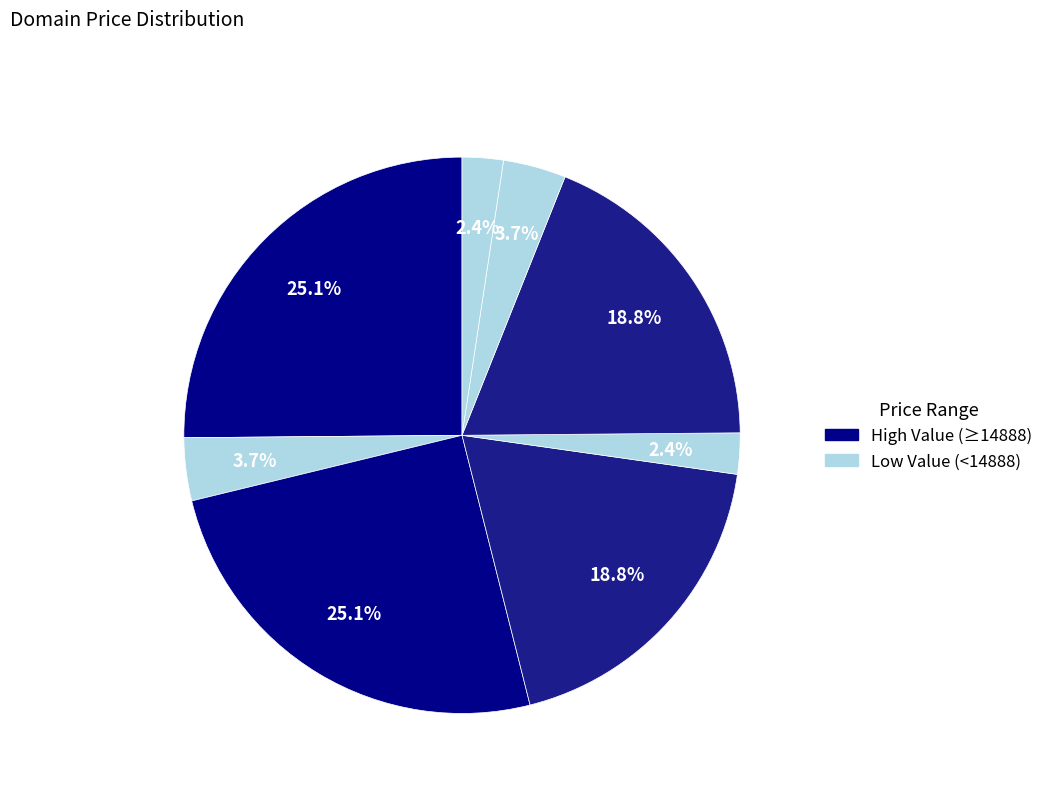

Rank the categories by value from highest to lowest.

RealmOfTheDamned.com, YankeeOneDollar.com, GodDamned.com, TheDamnedestThing.com, VillageOfTheDamned.com, SouthernYankeeMix.com, YankeeCemetery.com, TheYankeeWay.com